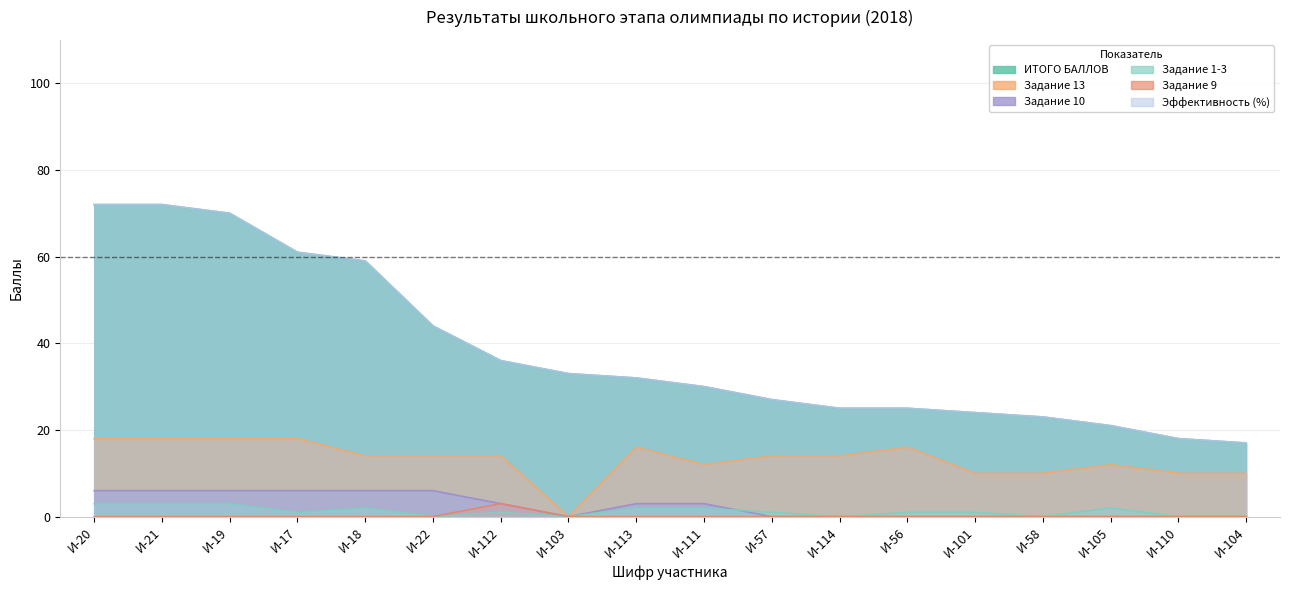

Which has a higher value, И-57 or И-21?

И-21